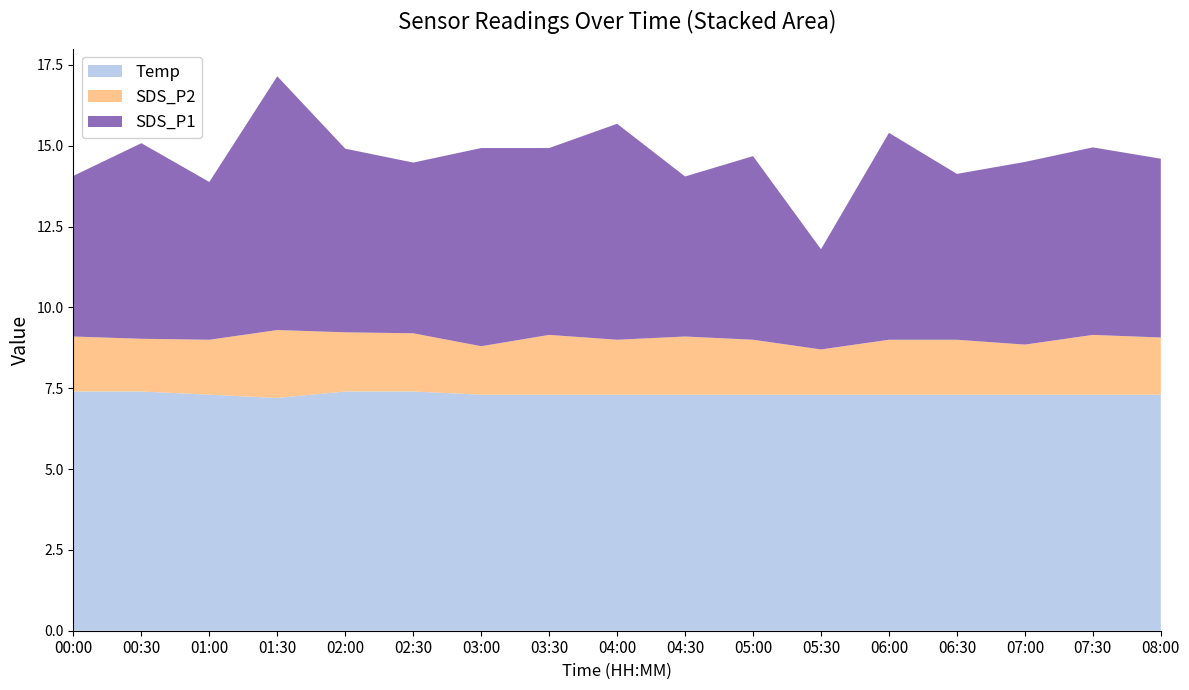

The Temp series shows 7.2 at 01:30. True or false?

True